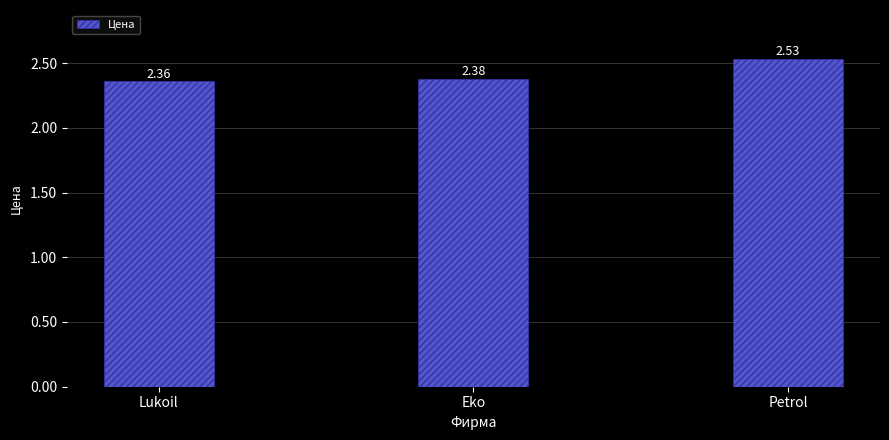

How many bars are there in total?

3